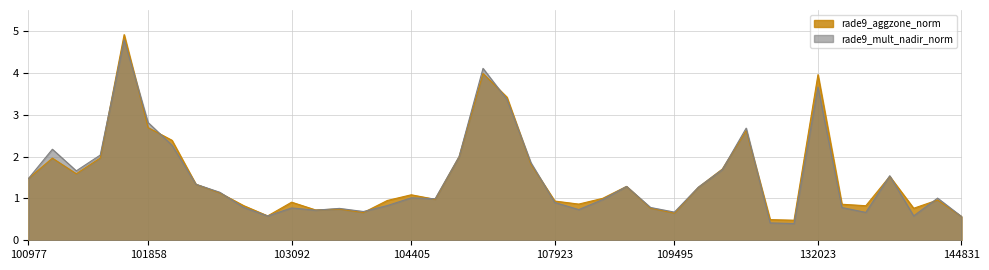

Which series has the largest total across all categories?

rade9_aggzone_norm